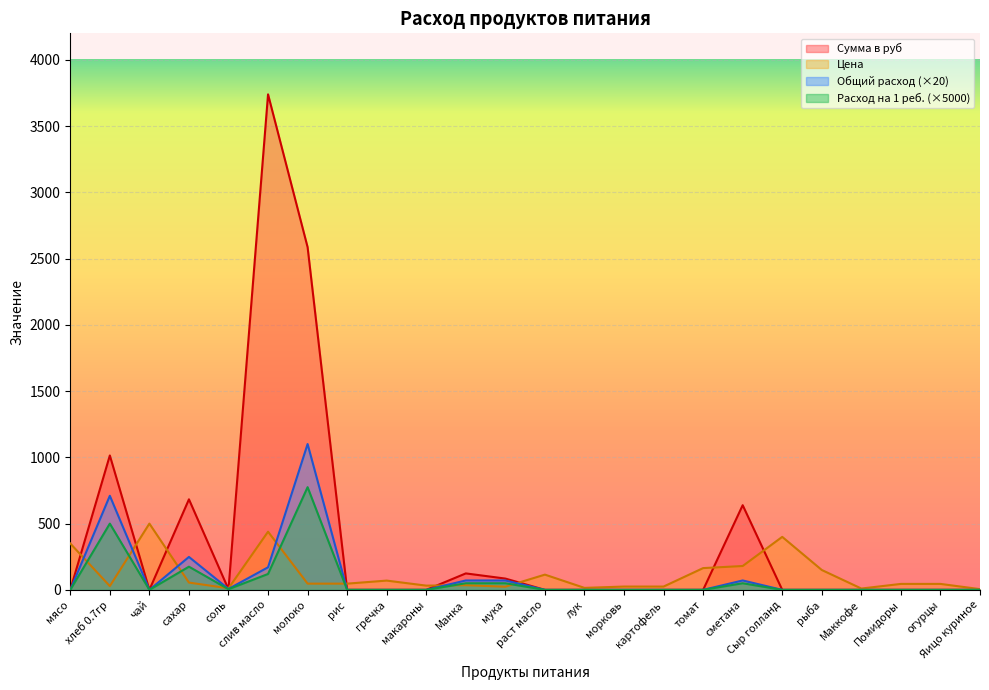

At which category is the sum across all series the highest?

молоко